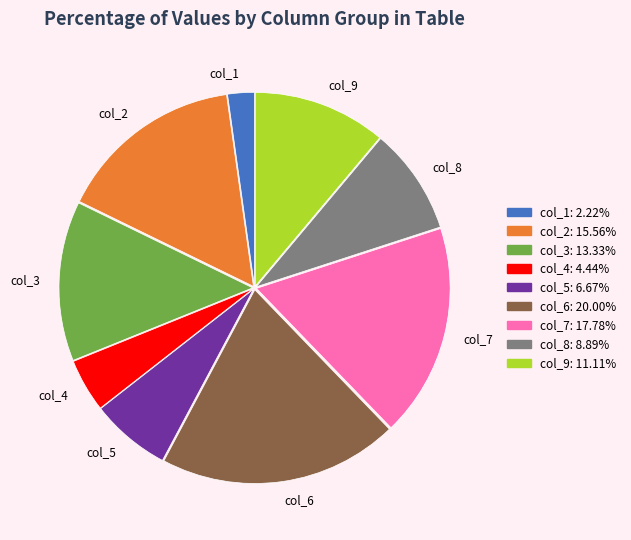

Count the number of slices in the pie.

9